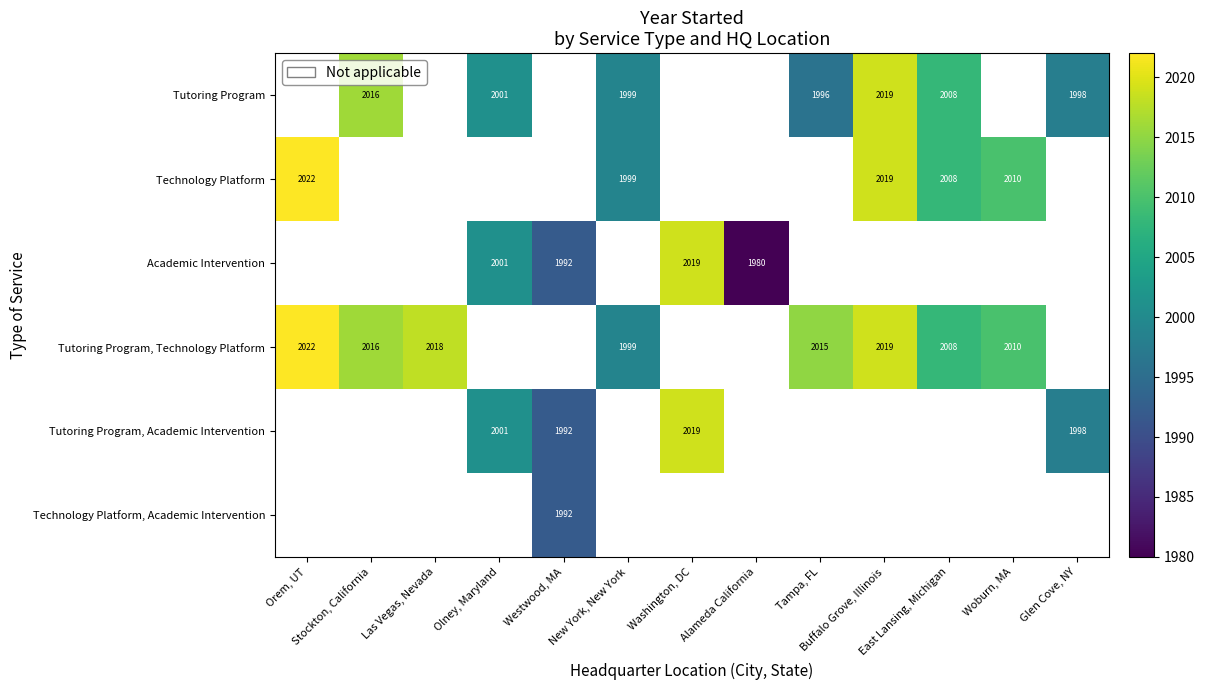

What is the smallest value displayed?

1980.0